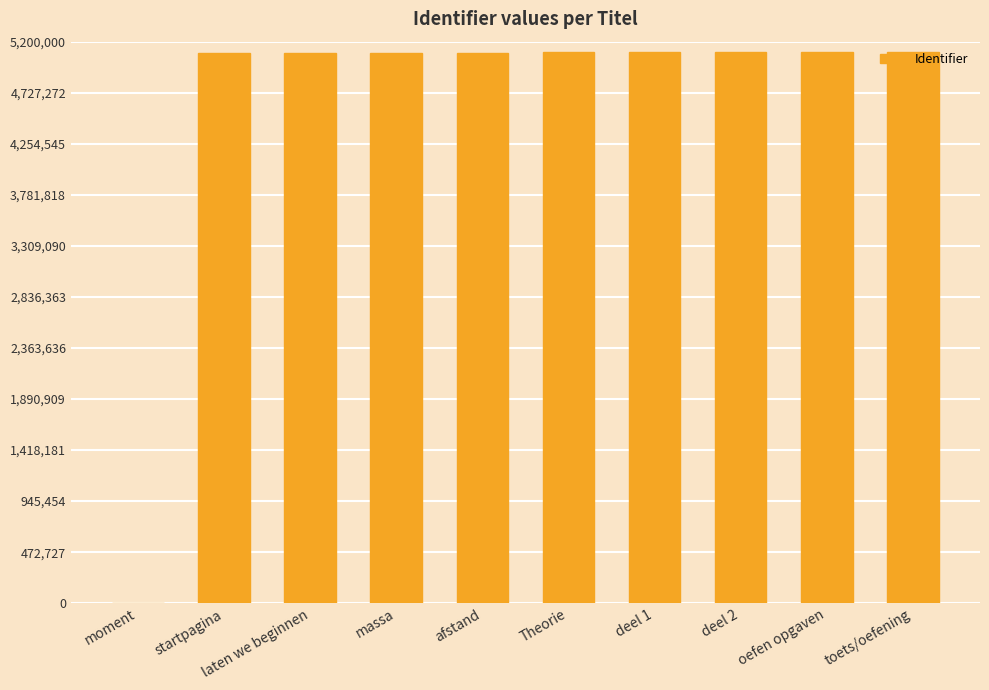

What is the greatest value displayed?

5108697